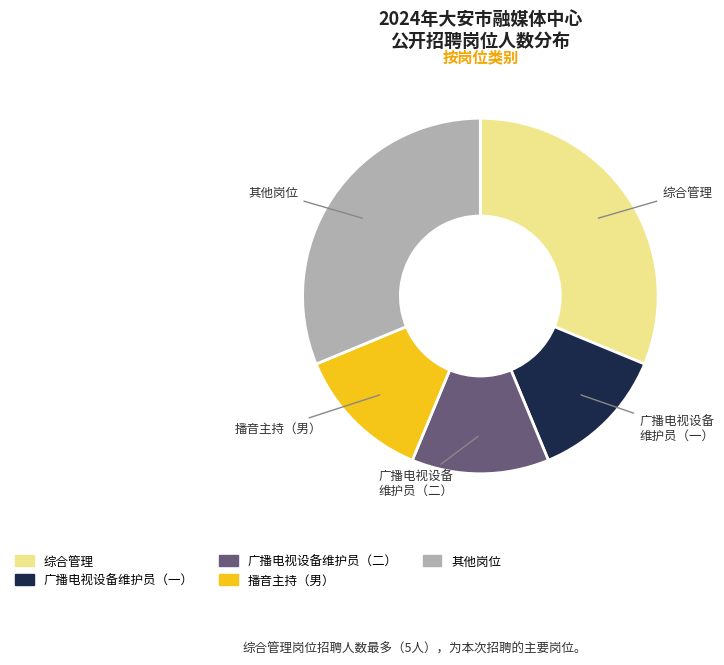

Does any single category account for the majority?

No